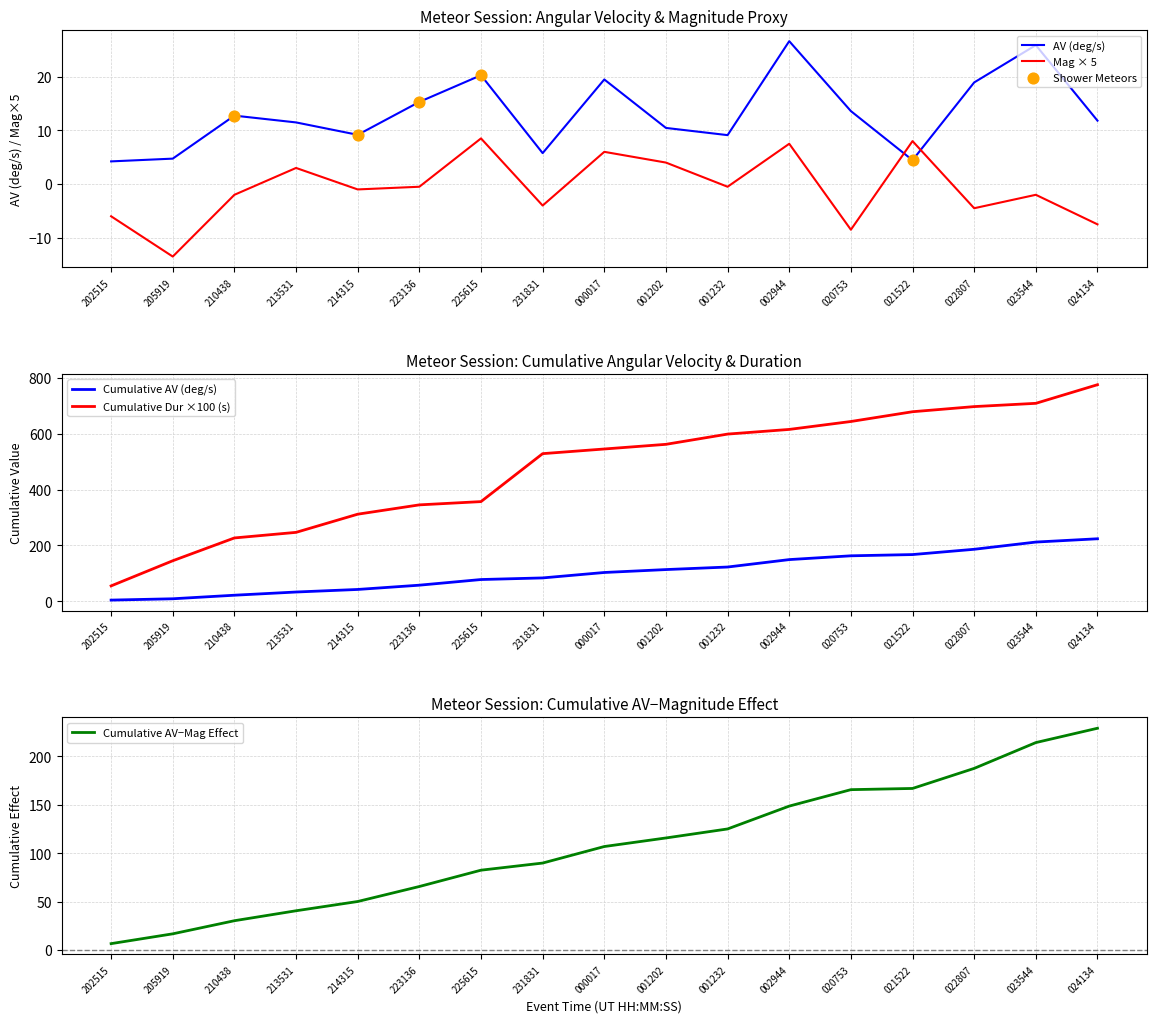

At how many categories does at least one series exceed 9?

13